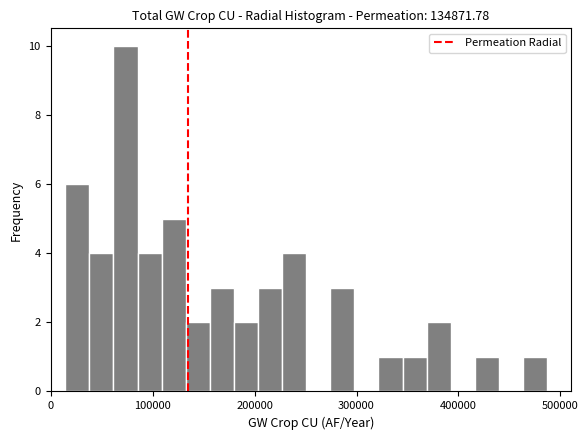

Read against the x-axis, roughly where is the centre of the tallest bar?

70000